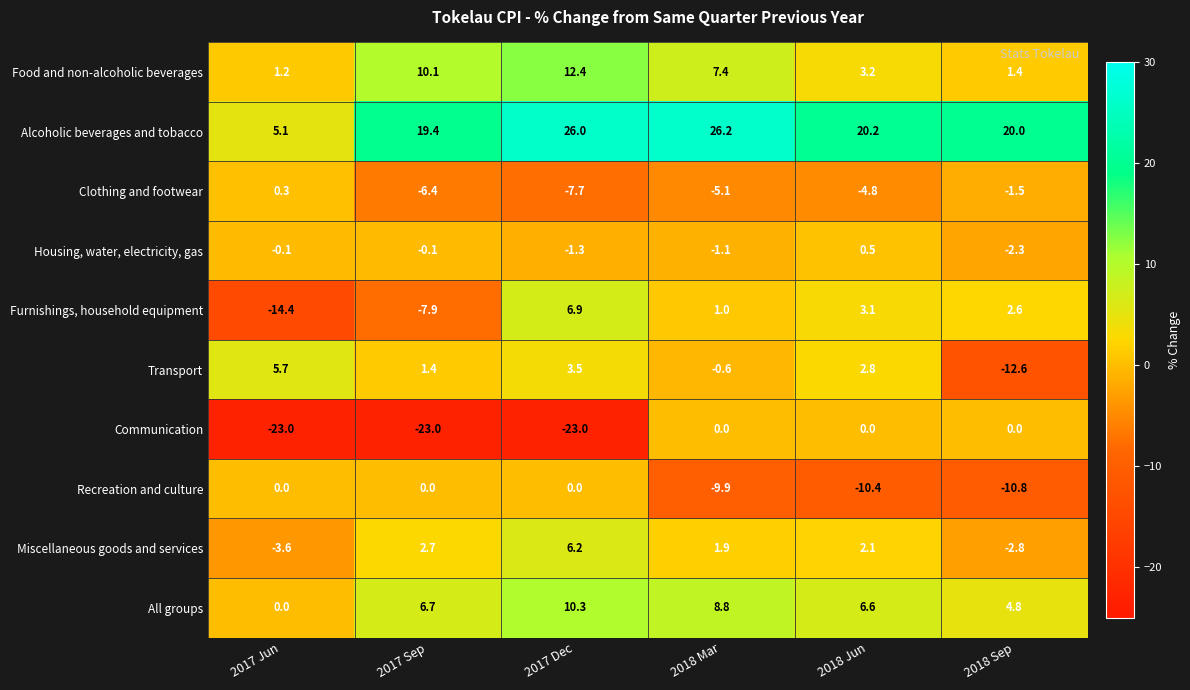

What is the difference between the second highest and minimum values in the Housing, water, electricity, gas series?

2.2